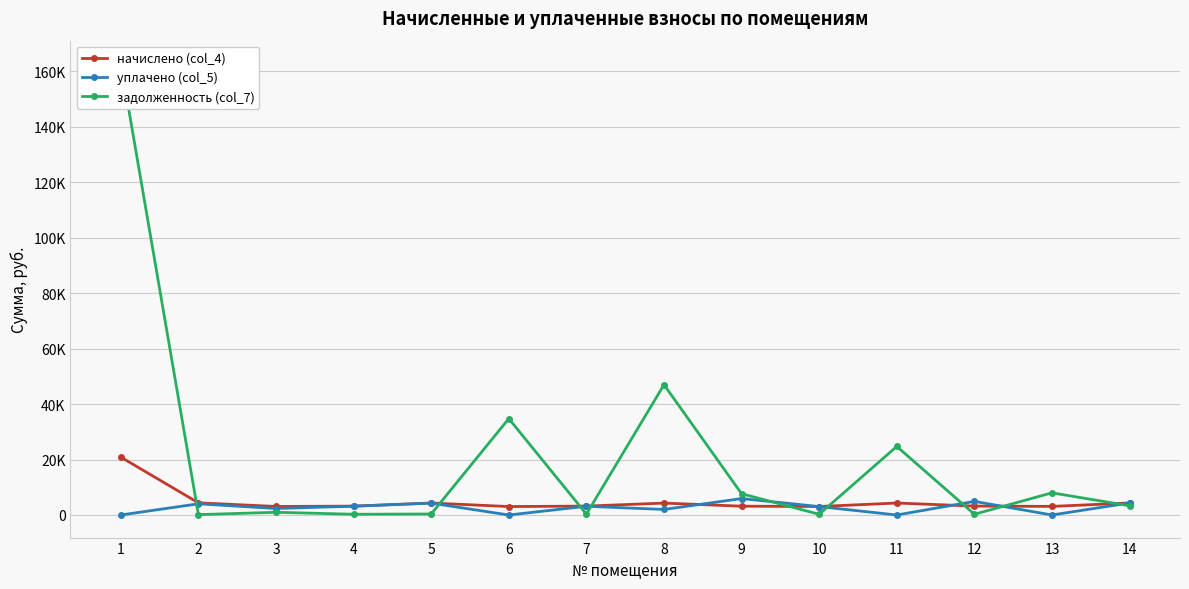

How many data points in задолженность (col_7) are above 3325?

7